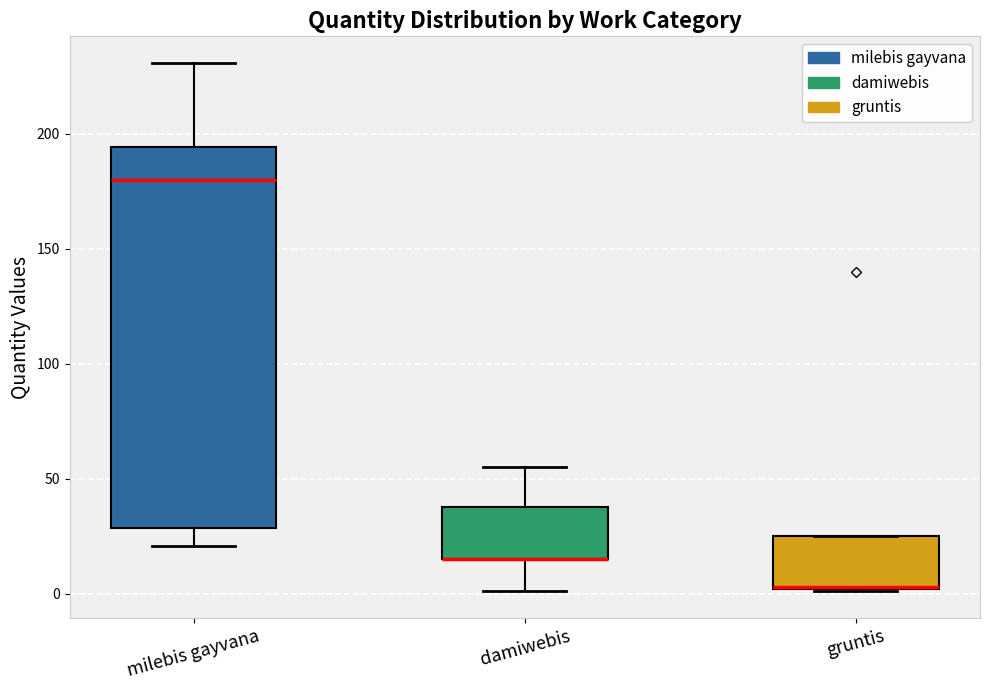

Where is the upper edge of the box for gruntis on the y-axis? The values are not printed on the chart, so give them approximately, as read against the axis.

25